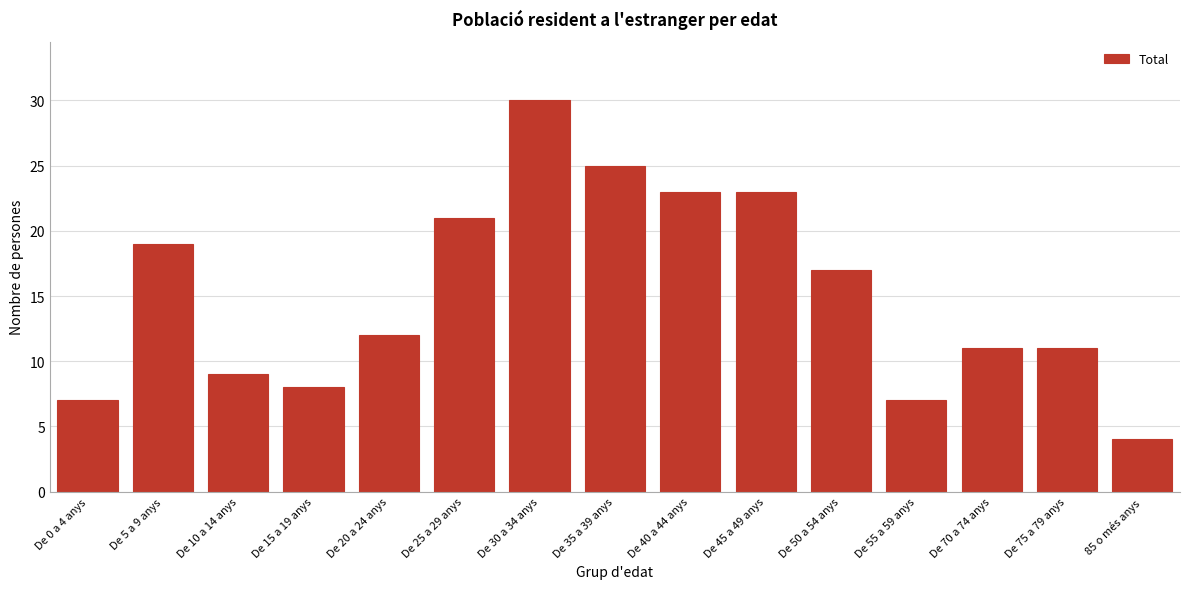

Reading right to left, list all the values displayed in this chart.

4	11	11	7	17	23	23	25	30	21	12	8	9	19	7